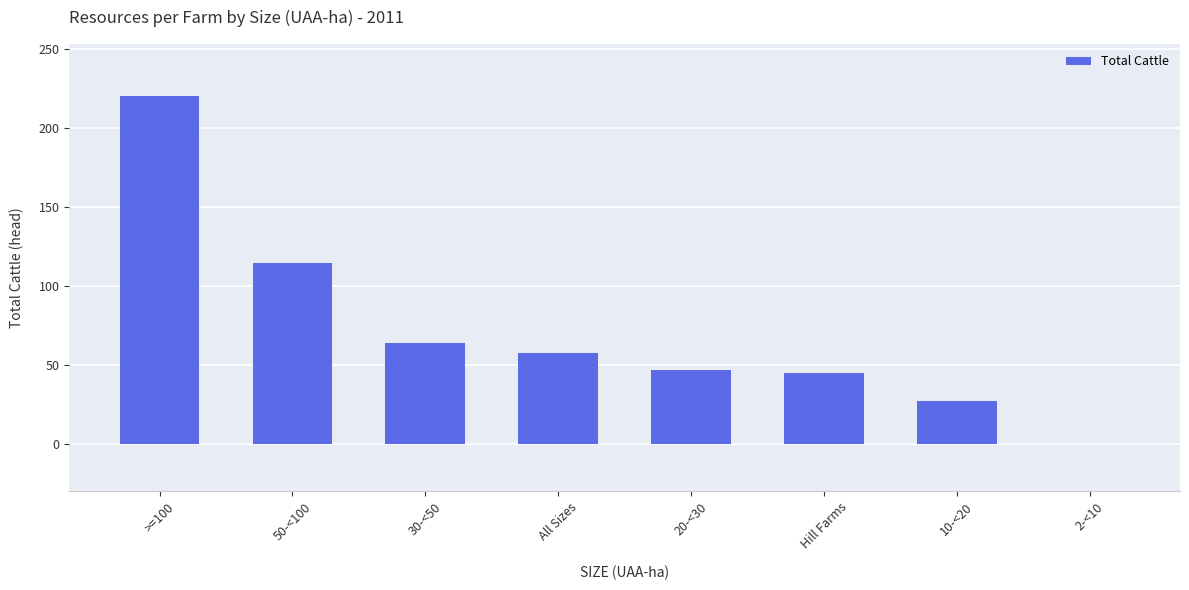

Is it true that the value at Hill Farms is 45.0?

True